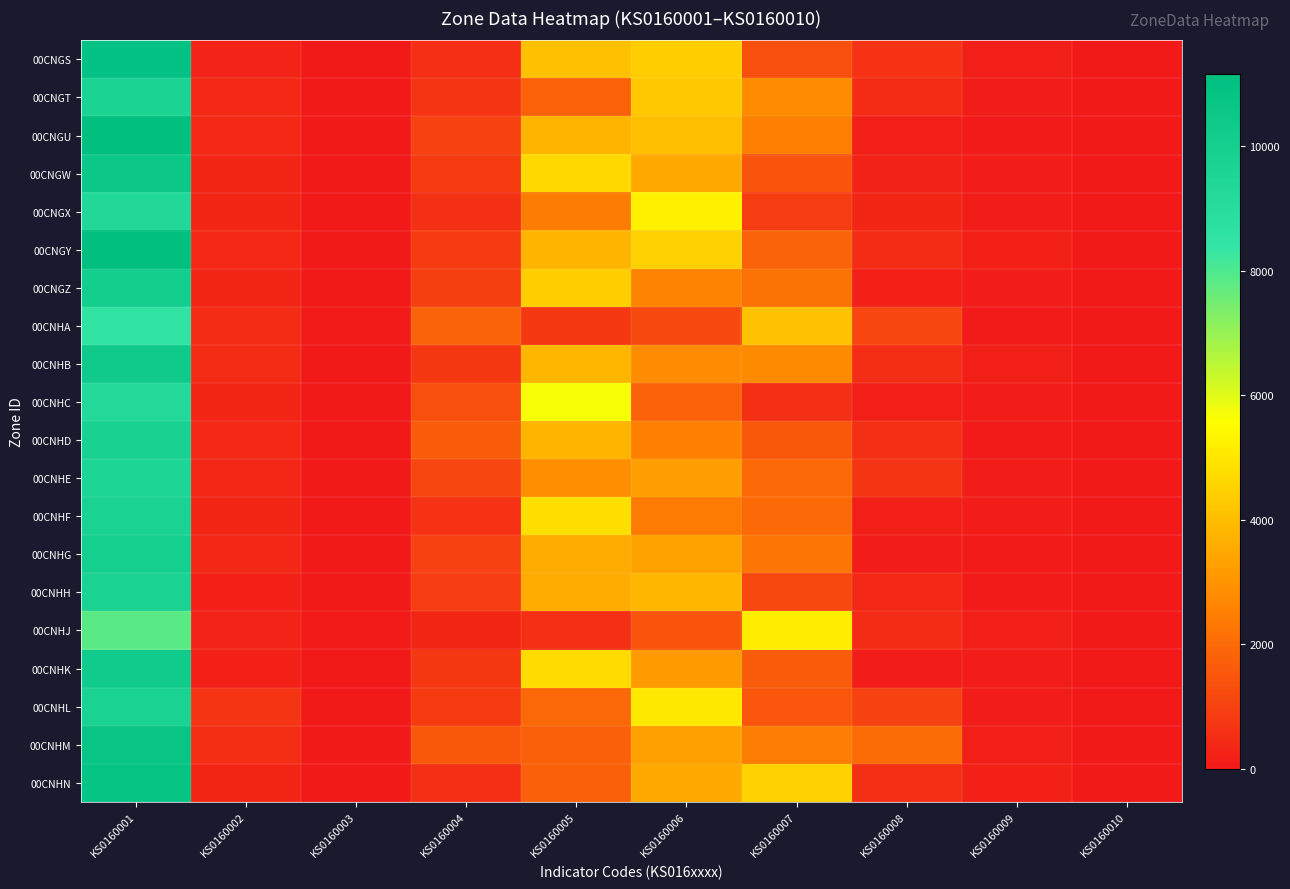

List the series in order of their peak value, lowest first.

00CNHJ, 00CNHA, 00CNHC, 00CNGX, 00CNHE, 00CNGT, 00CNHL, 00CNHH, 00CNHF, 00CNHD, 00CNHG, 00CNGZ, 00CNHK, 00CNHB, 00CNGW, 00CNHM, 00CNHN, 00CNGS, 00CNGU, 00CNGY